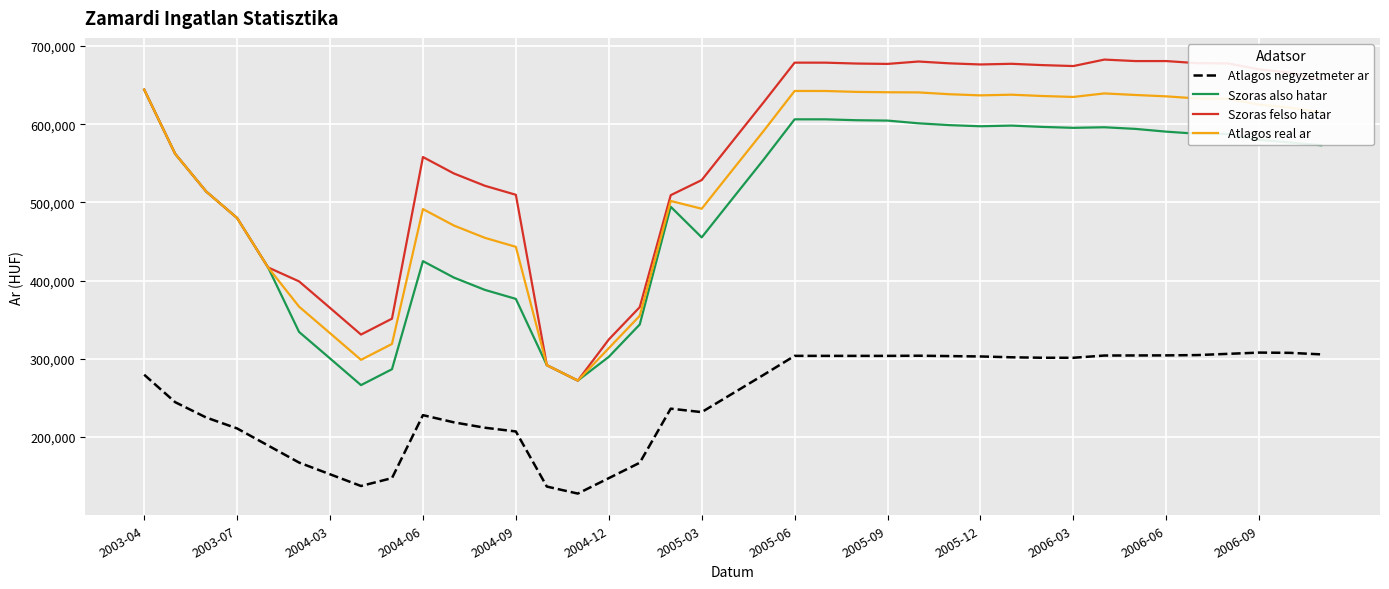

What is the minimum value for Szoras felso hatar?

272263